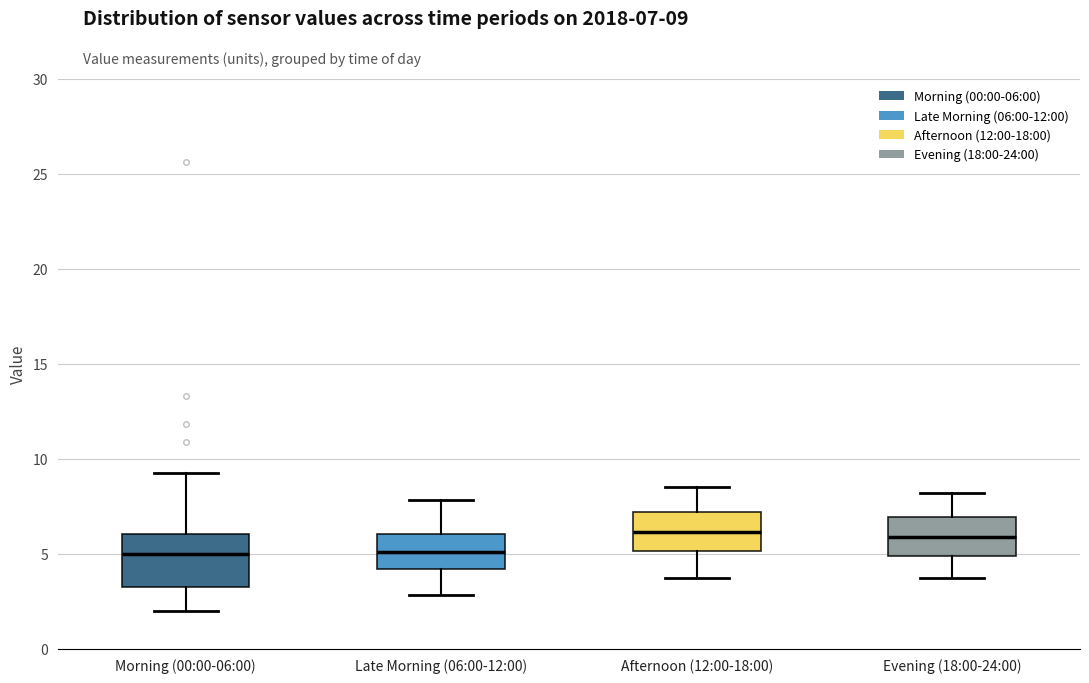

Which box is the tallest, from its lower edge to its upper edge?

Morning (00:00-06:00)